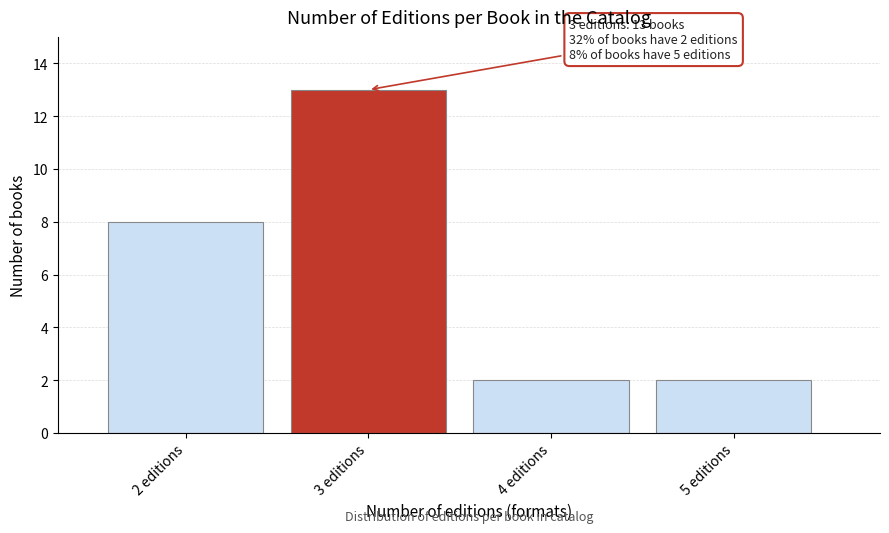

Reading right to left, what are all the values shown in this chart?

5 editions=2	4 editions=2	3 editions=13	2 editions=8